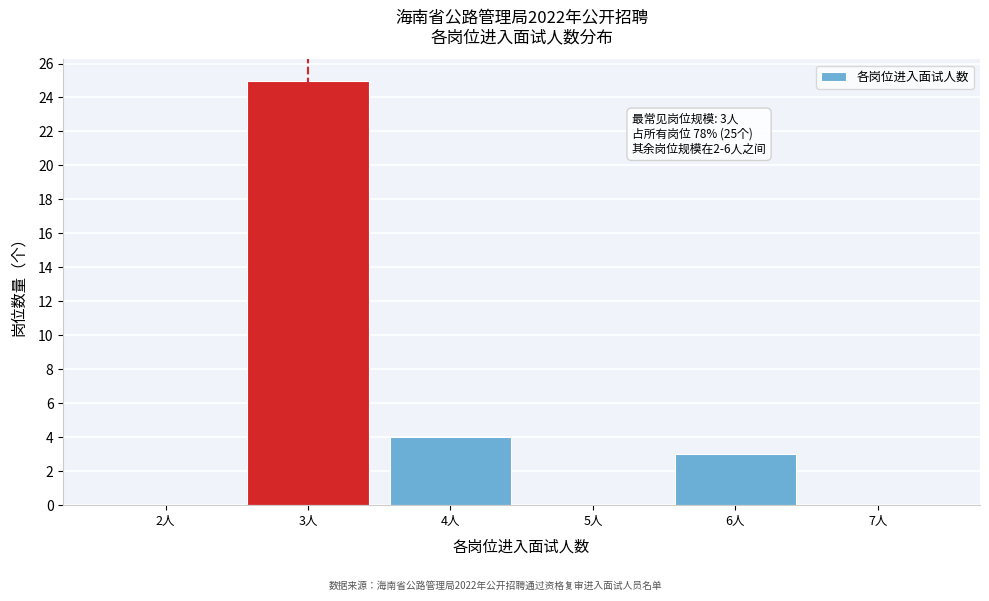

Which range on the x-axis has the tallest bar?

2.5 to 3.5